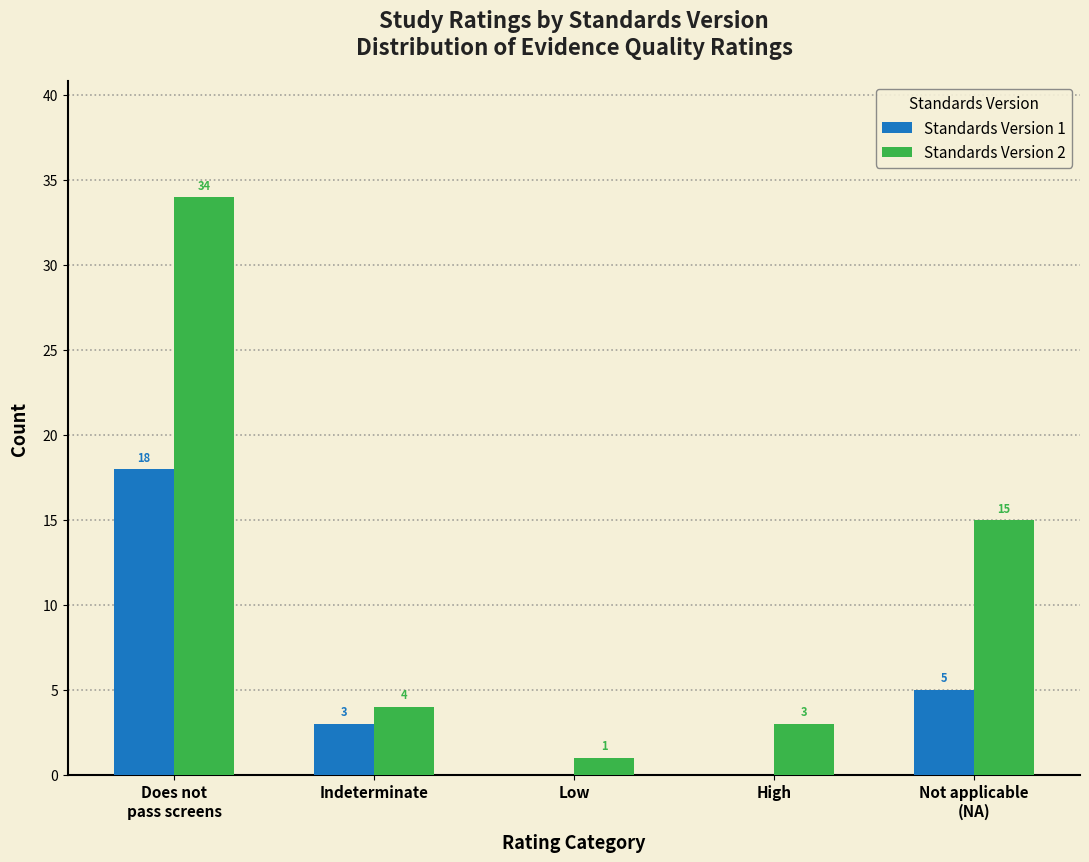

Is the value of Standards Version 2 at Low greater than the value of Standards Version 1 at High?

Yes